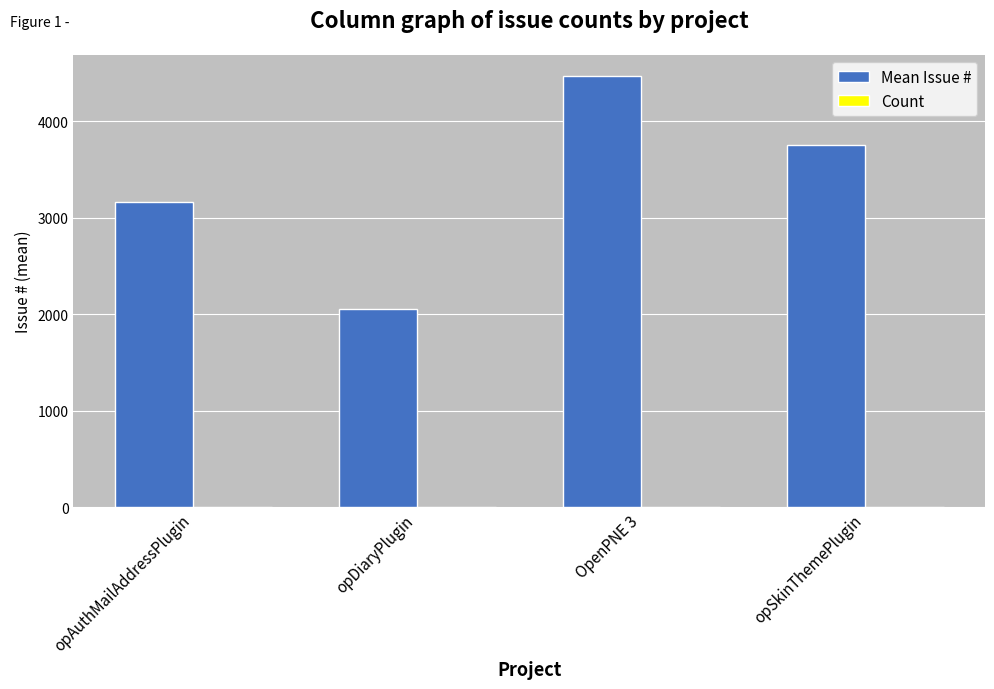

At which category is the sum across all series the highest?

OpenPNE 3